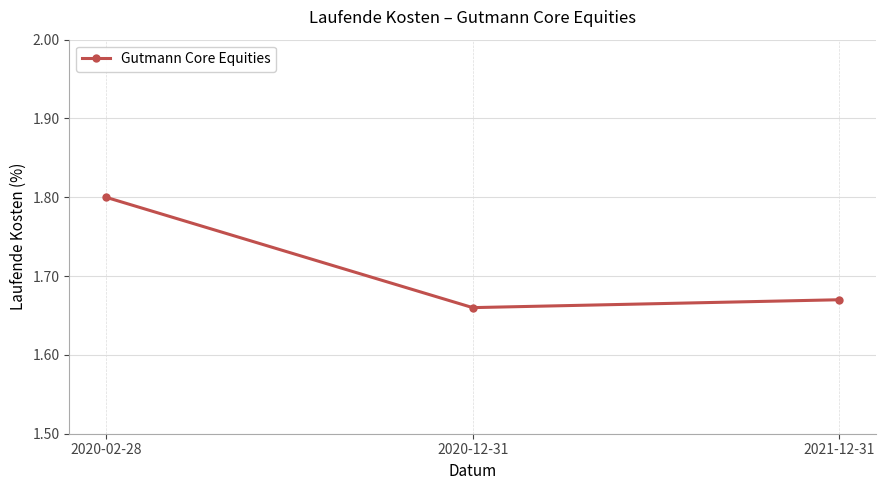

What is the approximate value at 2020-02-28?

1.8